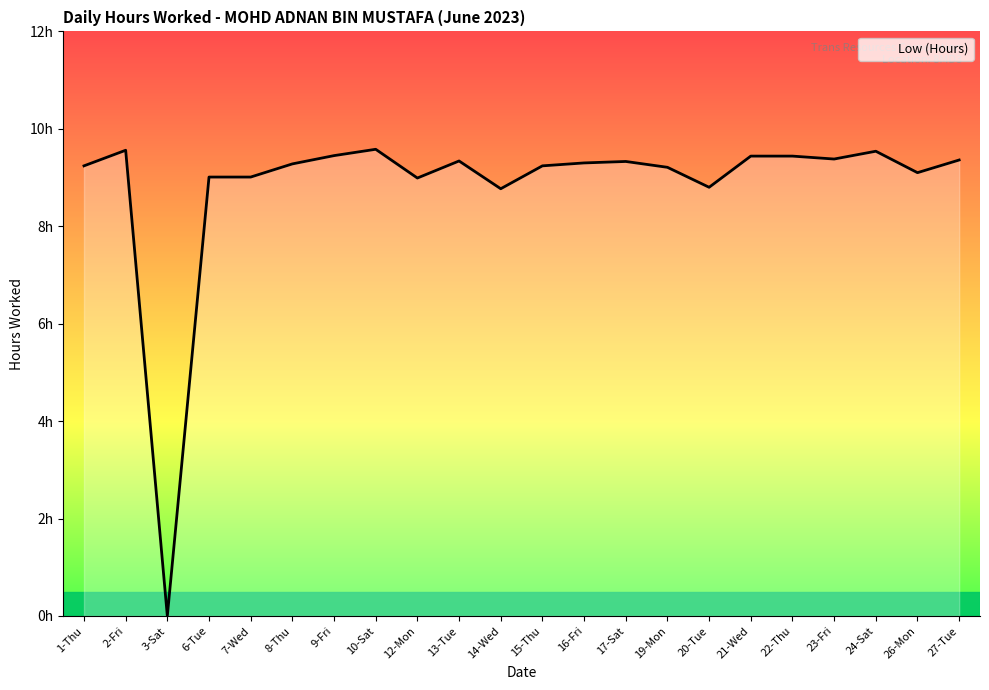

What is the difference between the maximum and second lowest values?

0.8